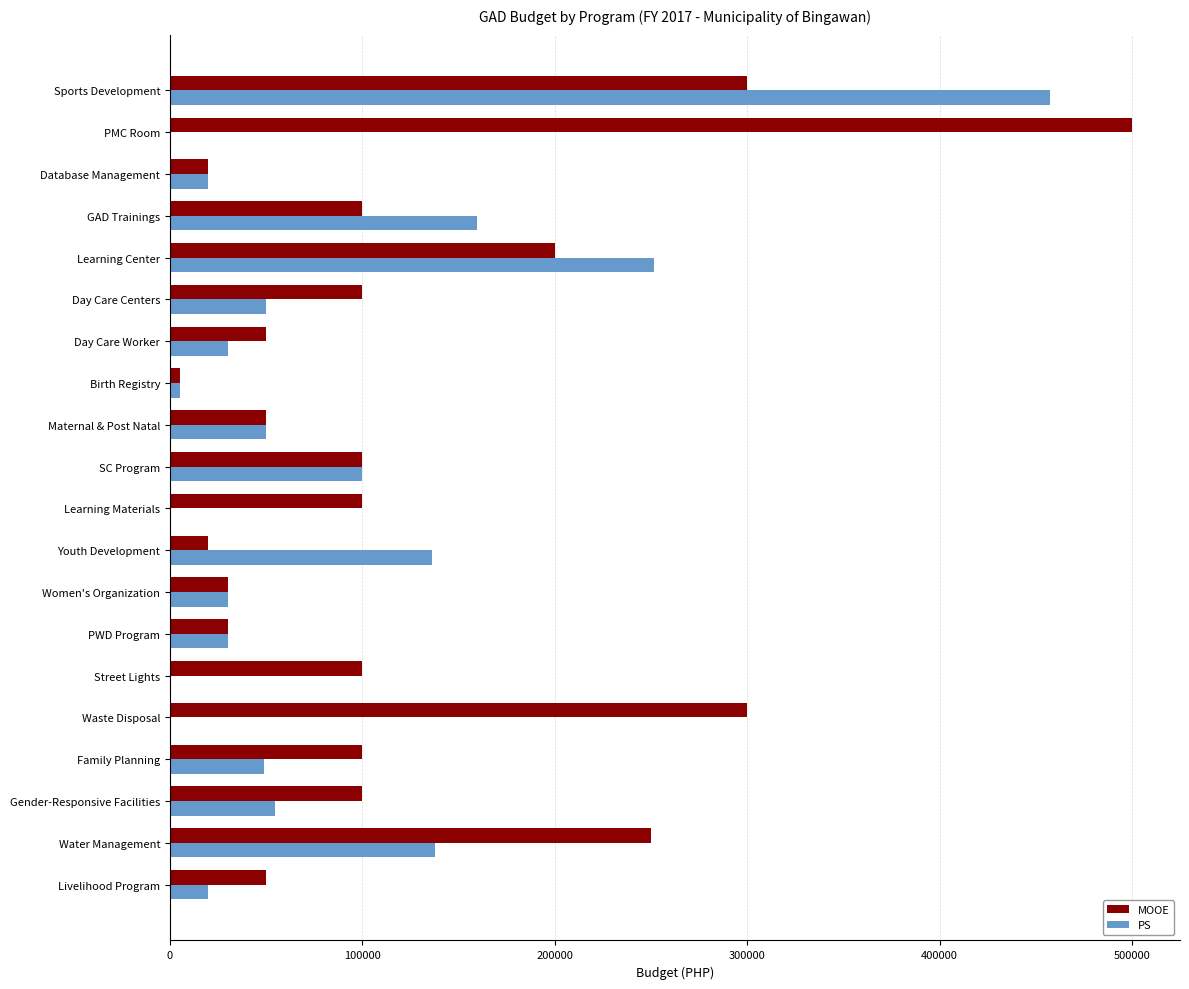

Between Maternal & Post Natal and Sports Development, which series saw the biggest shift?

PS